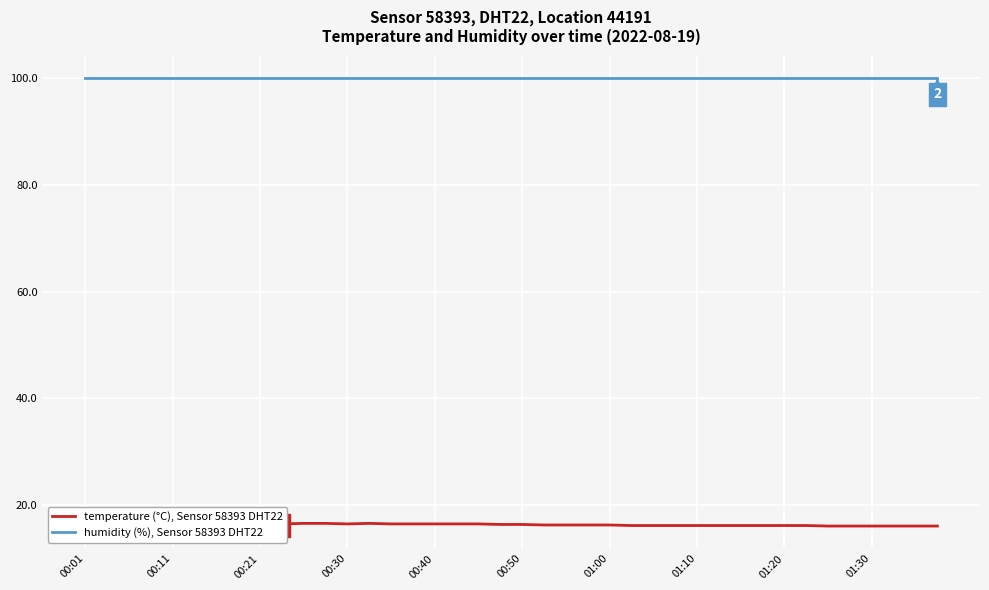

How many distinct data groups are displayed?

2